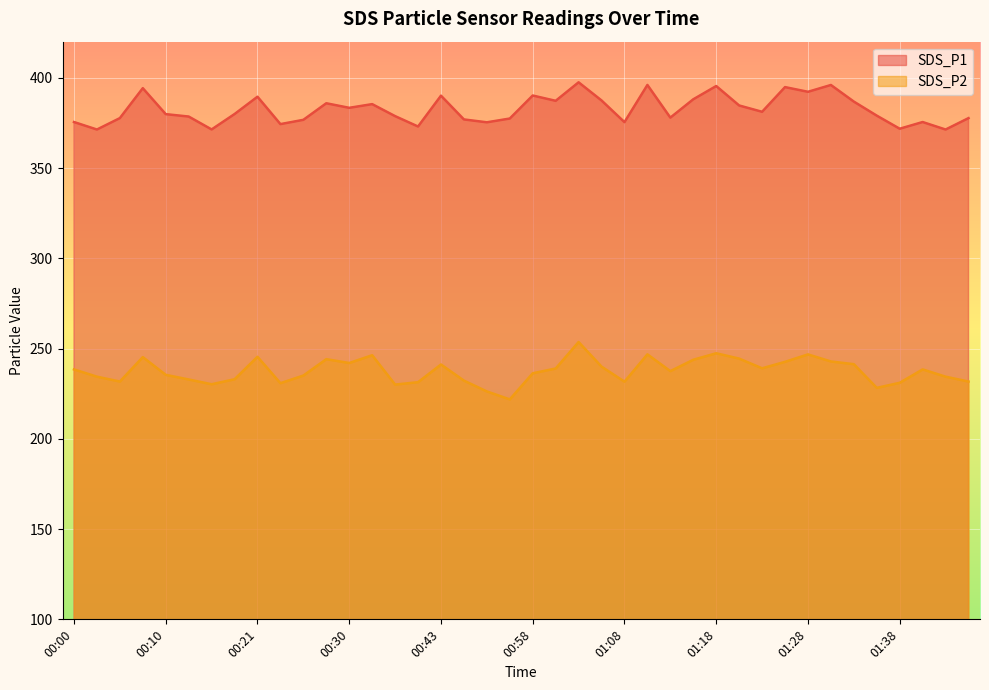

How many interior local peaks does the SDS_P1 series have?

12